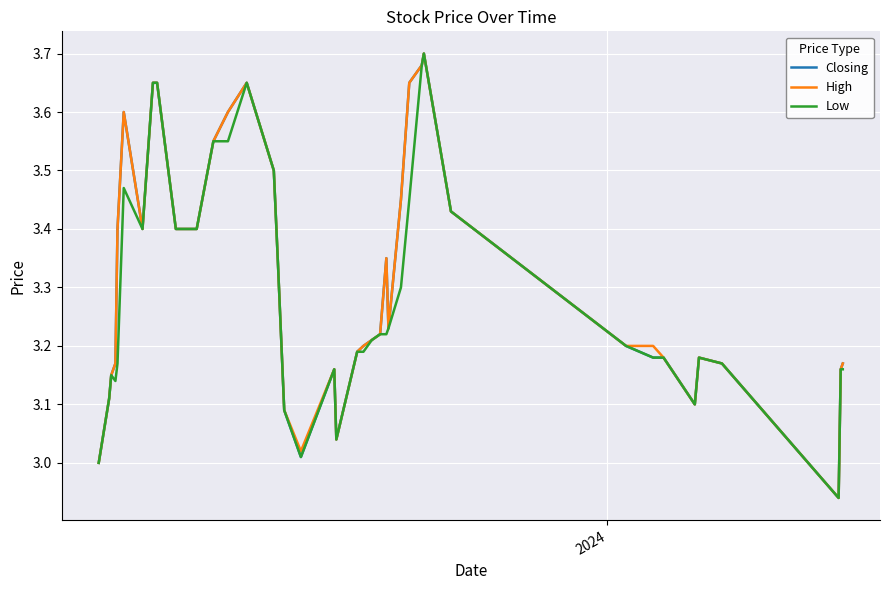

Which series has the widest spread of values?

Closing